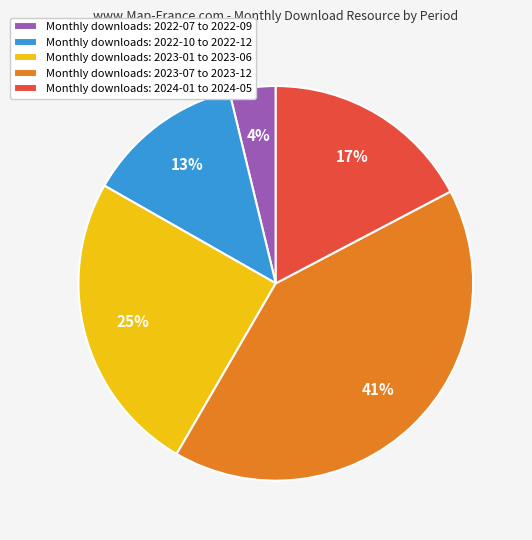

Is the sum of Monthly downloads: 2023-01 to 2023-06 and Monthly downloads: 2022-10 to 2022-12 greater than half?

No